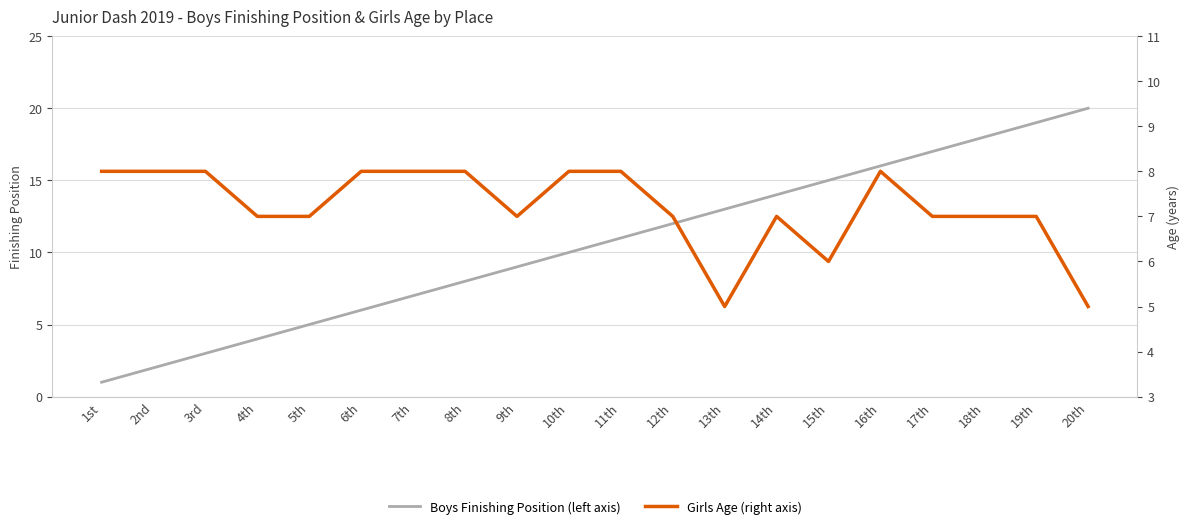

Which series has the widest spread of values?

Boys Finishing Position (left axis)